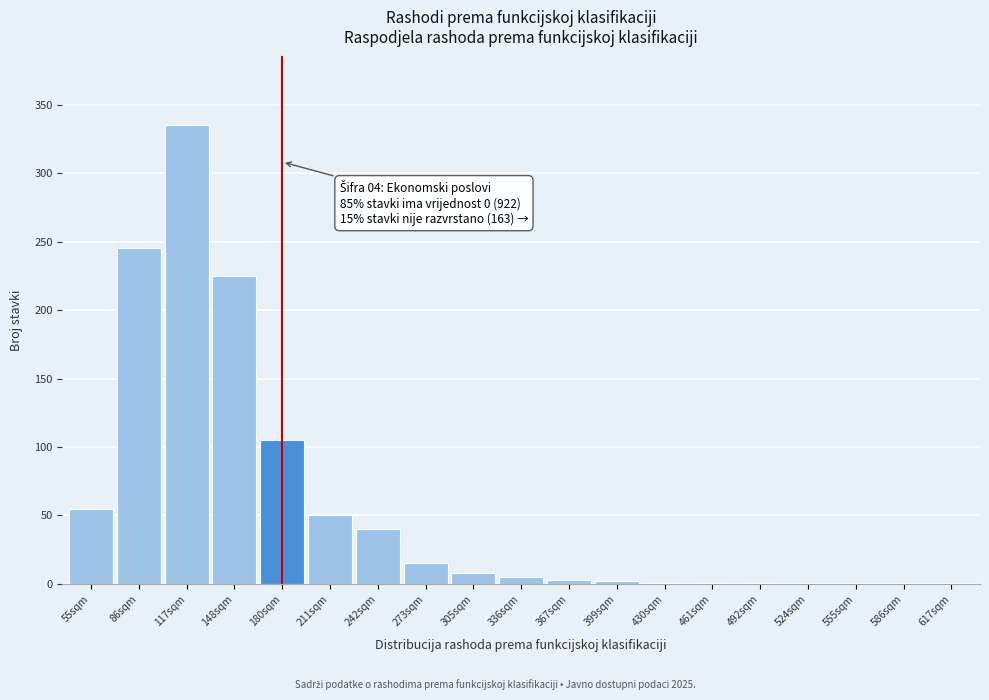

Which label corresponds to the largest value in the chart?

117sqm